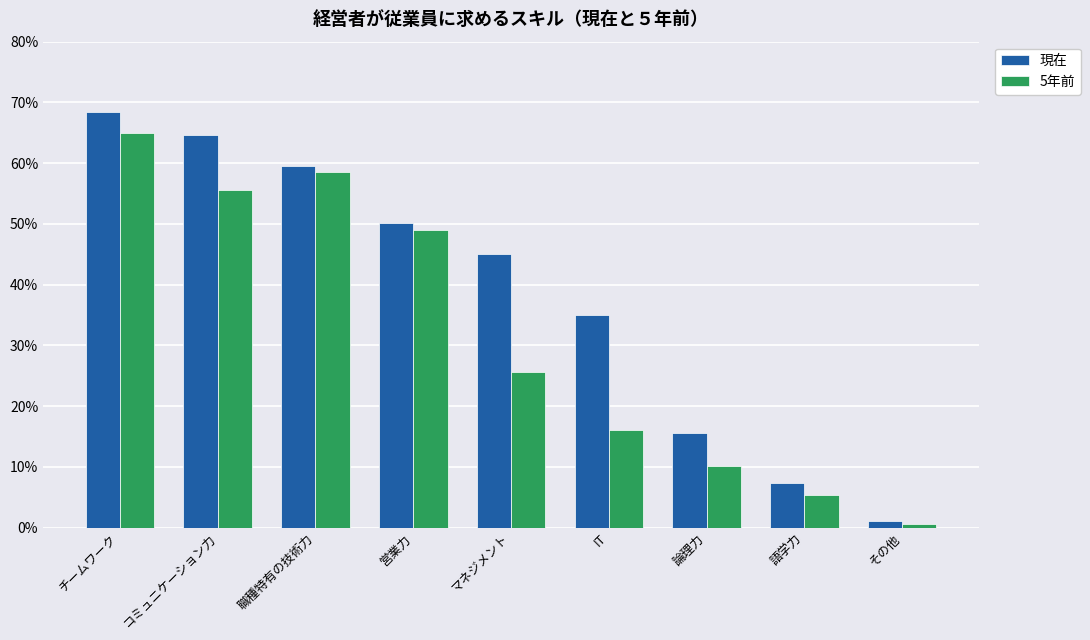

Rank the categories by 現在 value from highest to lowest.

チームワーク, コミュニケーション力, 職種特有の技術力, 営業力, マネジメント, IT, 論理力, 語学力, その他